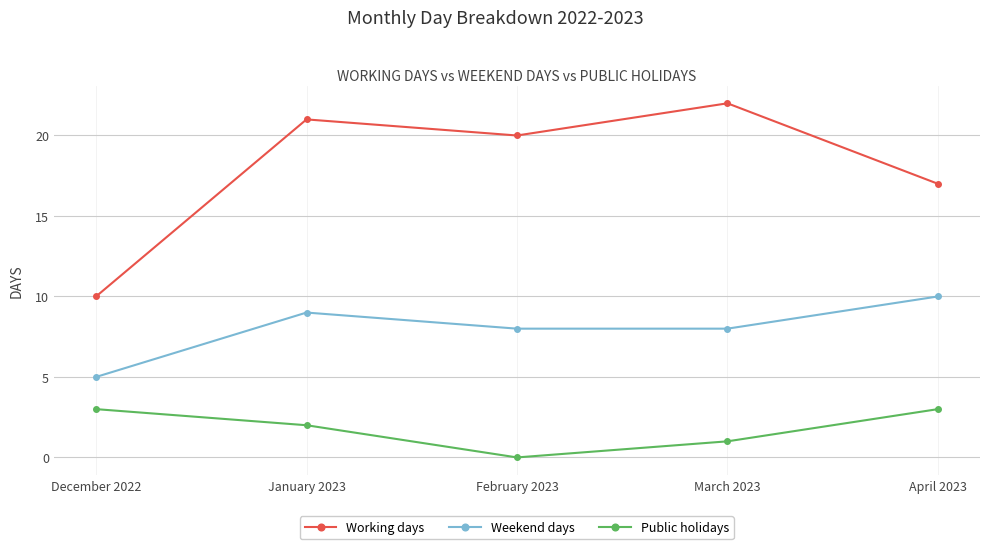

What is the value of the Weekend days point at the 2nd from the left?

9